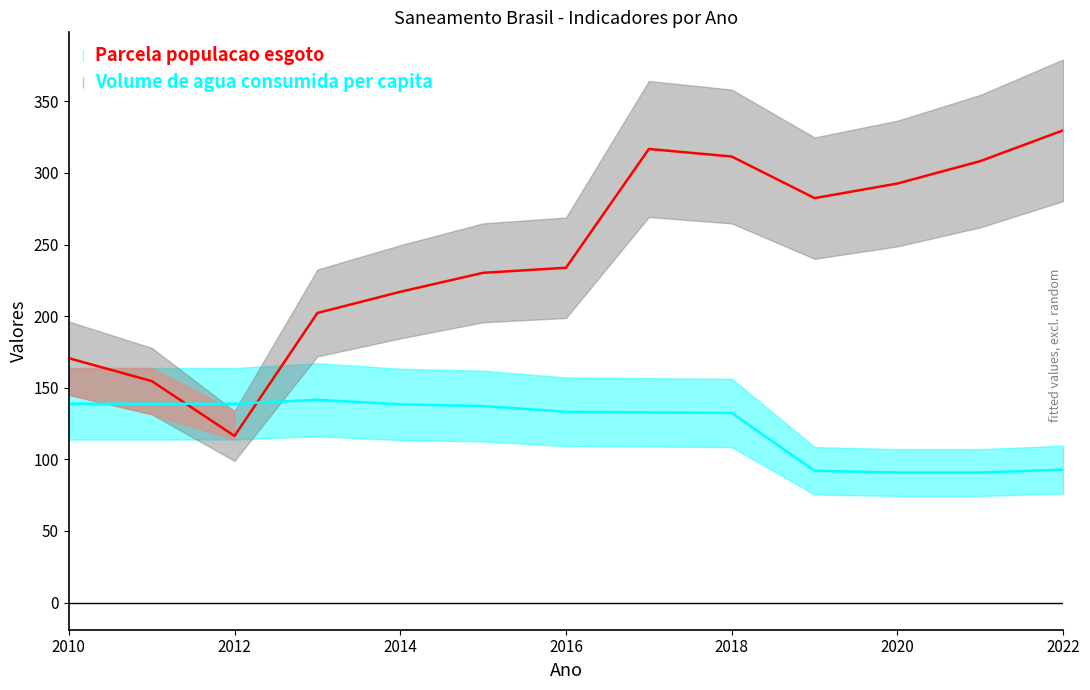

Between 2015 and 2016, which is larger?

2016